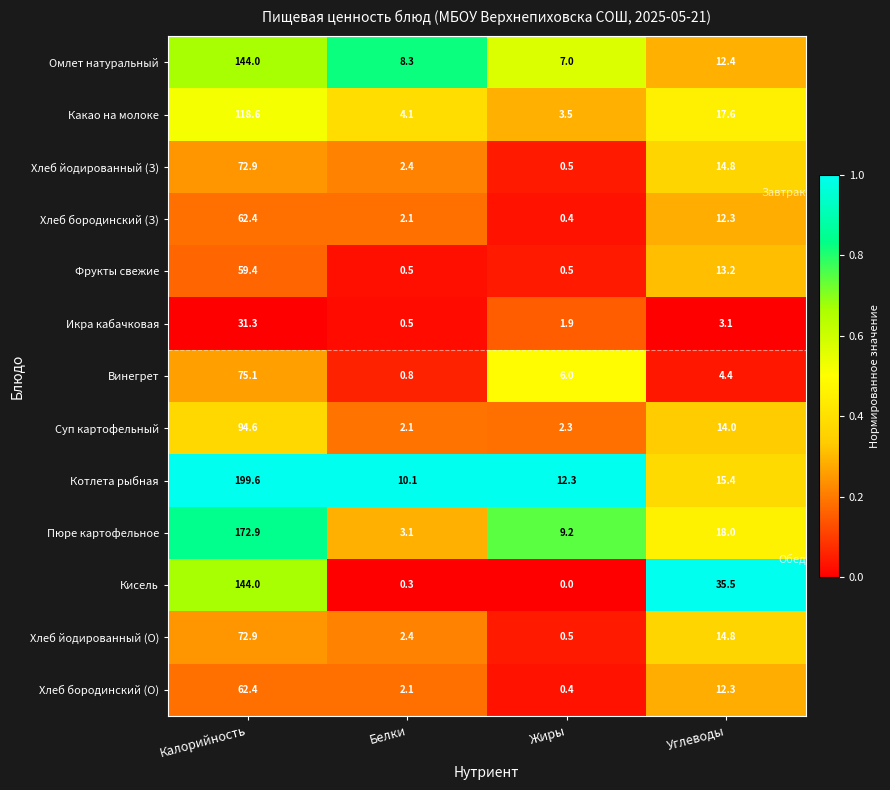

What is the difference between the highest and lowest values at Жиры?

12.3